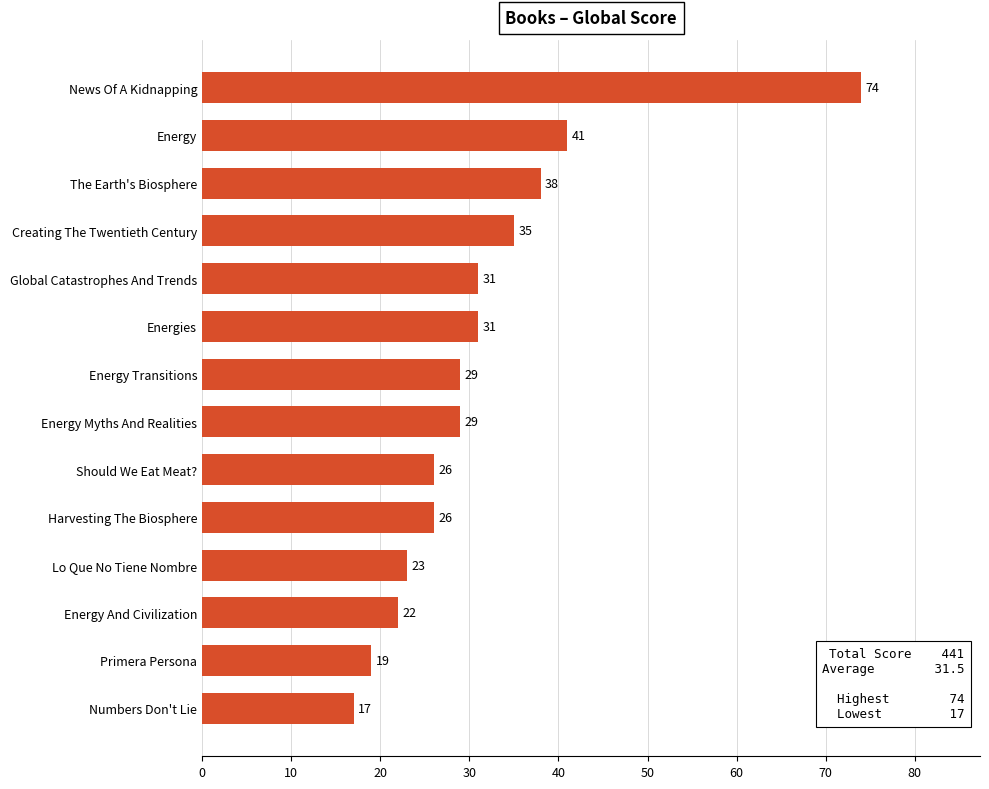

What is the sum of all values?

441